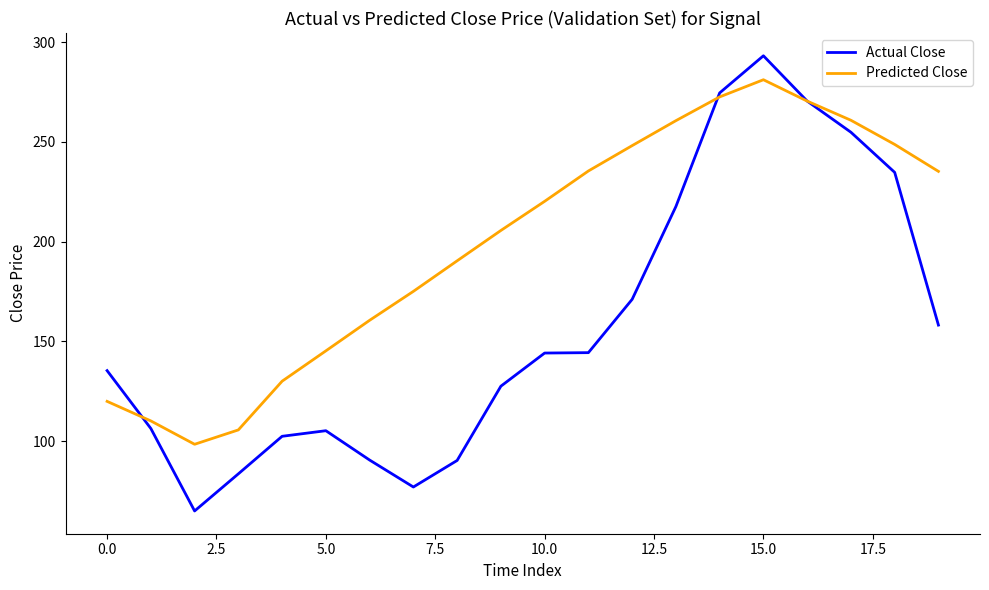

Which series has the largest range (max minus min)?

Actual Close